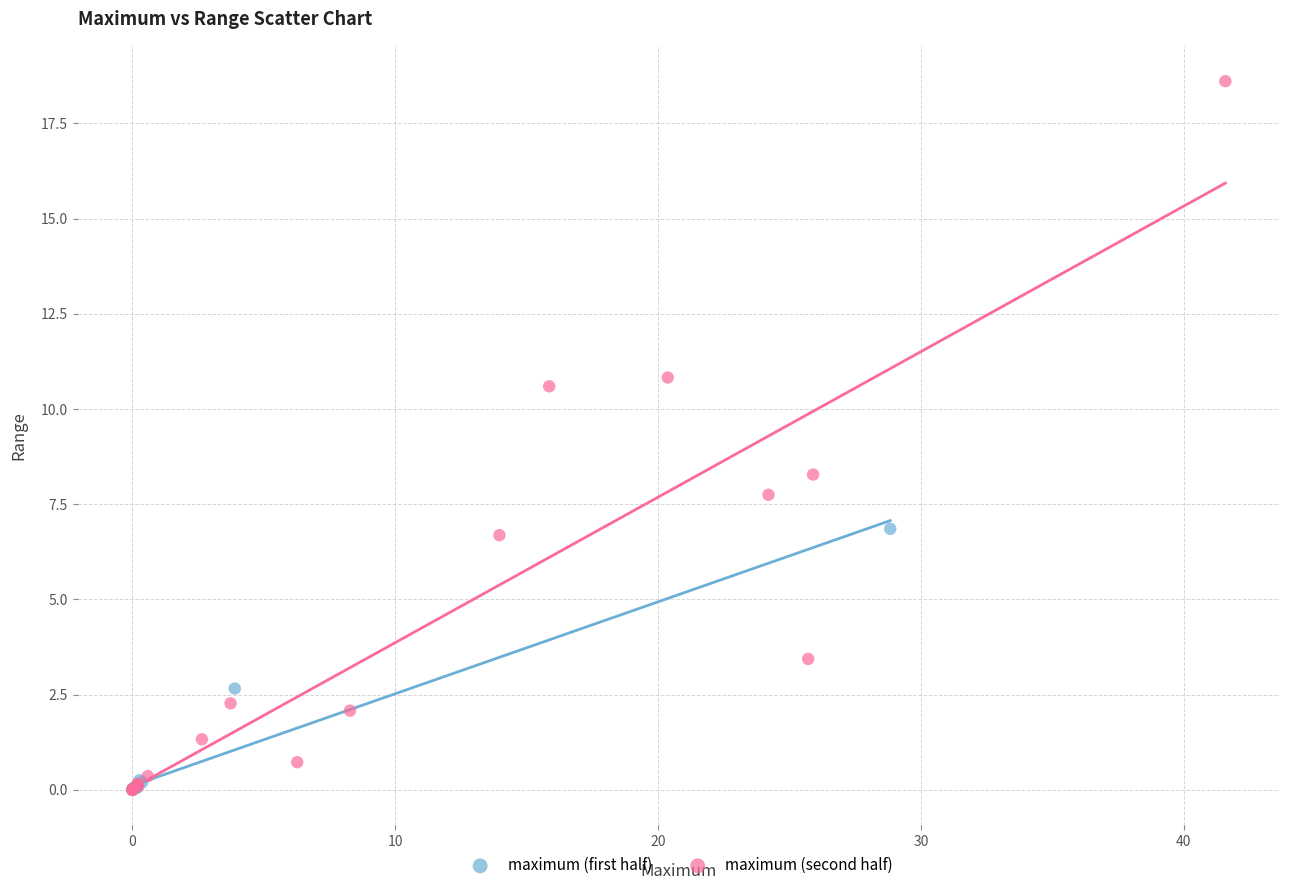

Which series has the widest spread of Y values?

maximum (second half)